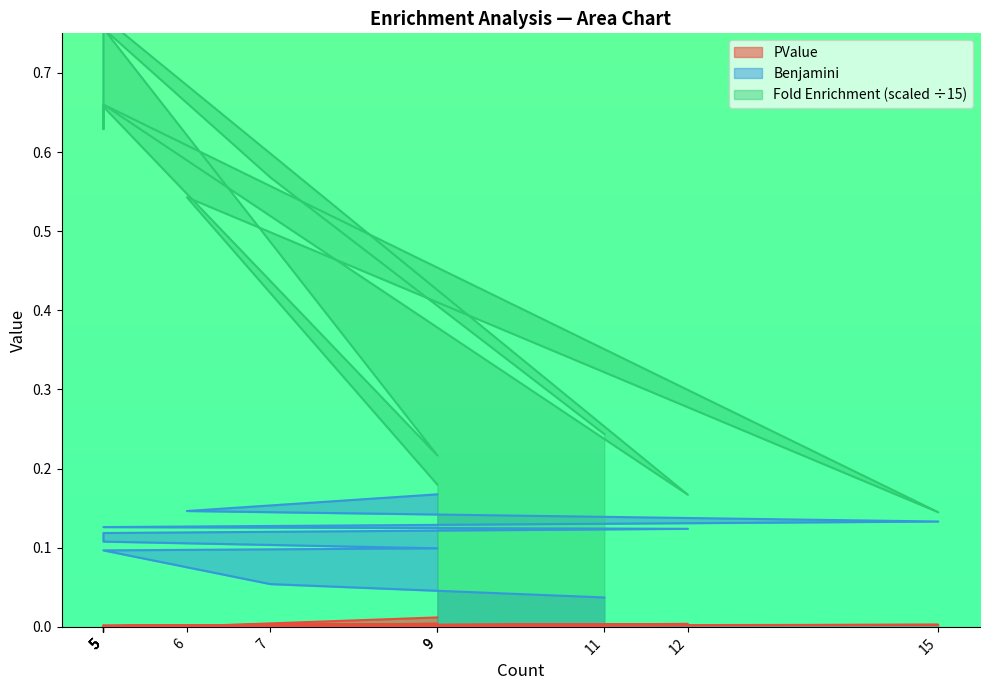

At which category is the sum across all series the highest?

5